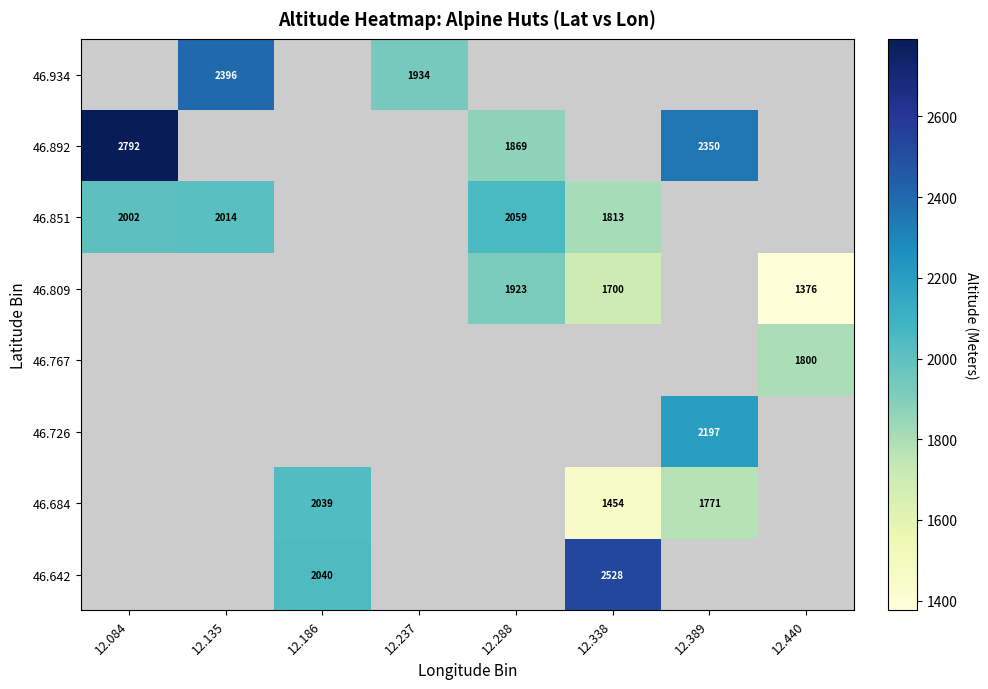

What is the sum of the 46.892 values at 12.288 and 12.389?

4219